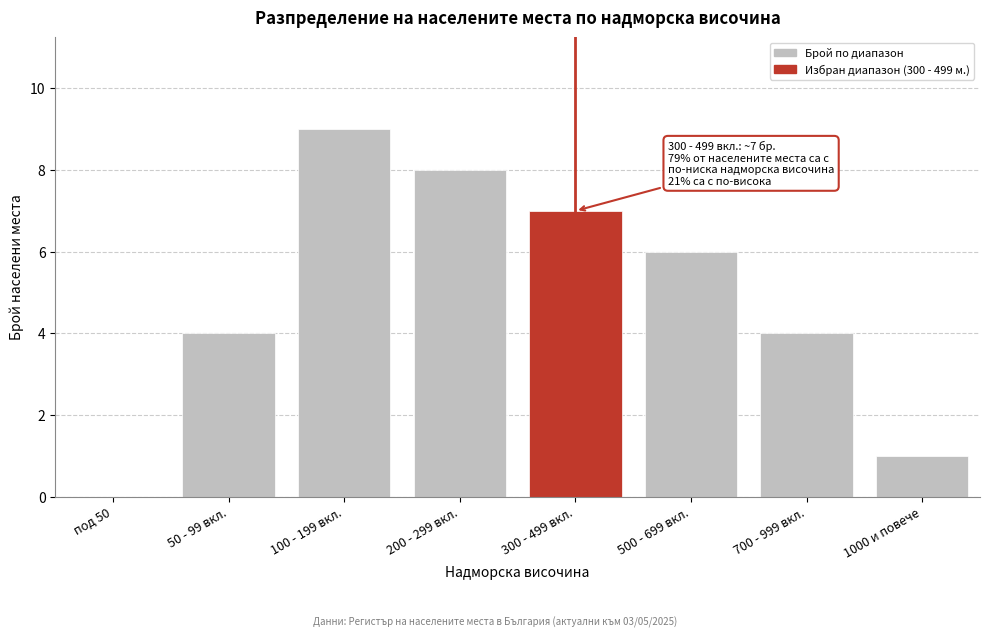

Reading left to right, extract all data points from this chart.

под 50=0	50 - 99 вкл.=4	100 - 199 вкл.=9	200 - 299 вкл.=8	300 - 499 вкл.=7	500 - 699 вкл.=6	700 - 999 вкл.=4	1000 и повече=1